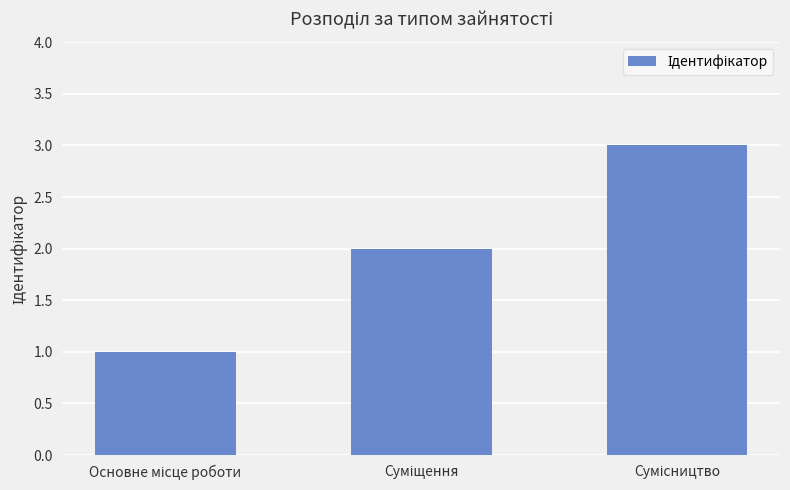

What is the sum of all values?

6